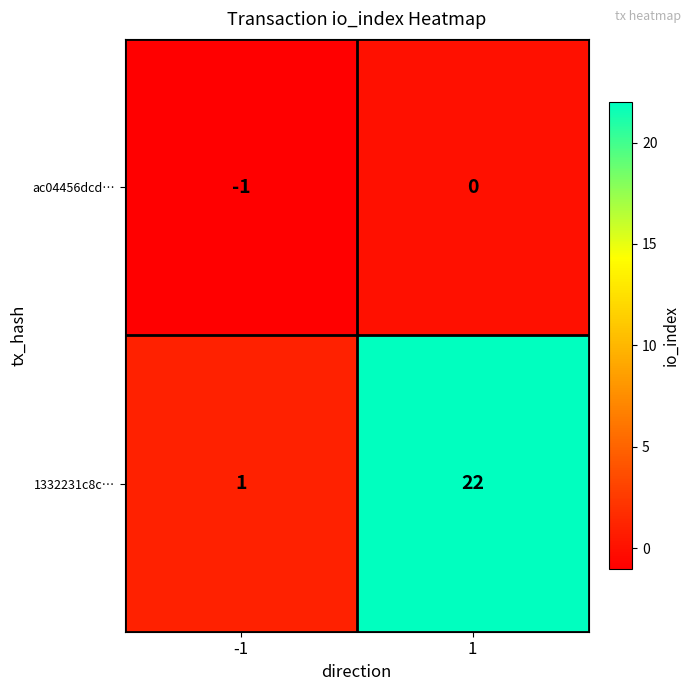

The value of ac04456dcd… at -1 is -2. True or false?

False